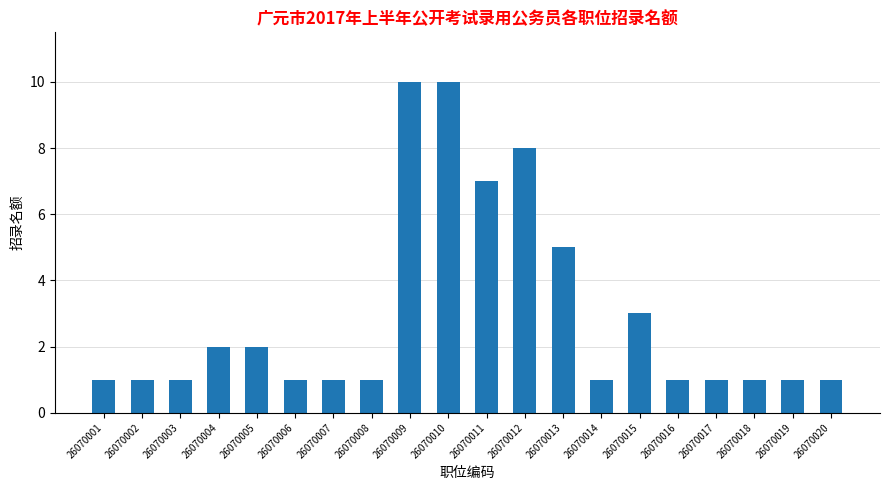

What is the sum of all values?

59